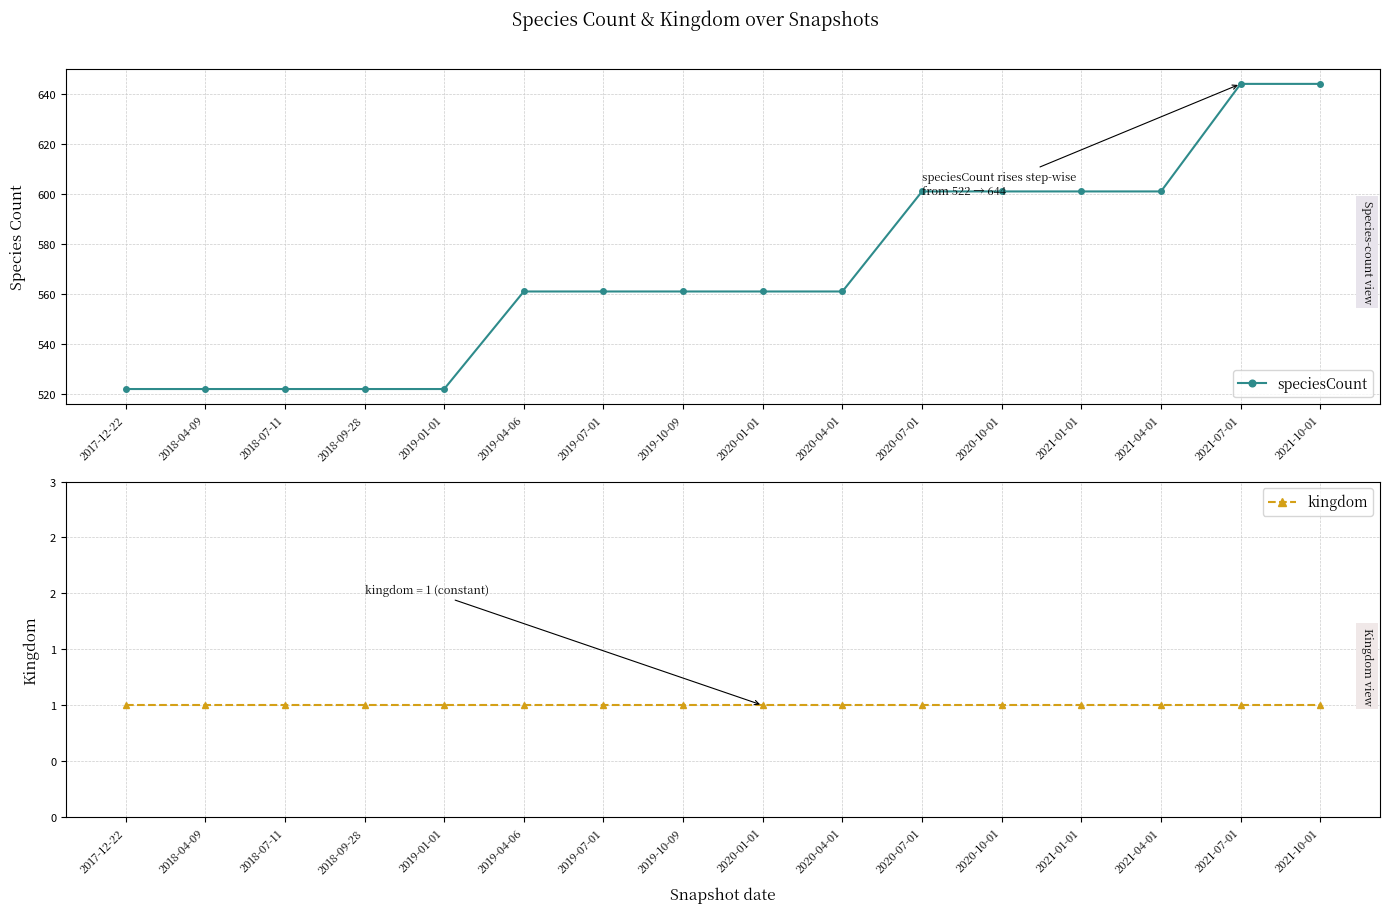

At which category does the chart reach its peak across all series?

2021-07-01